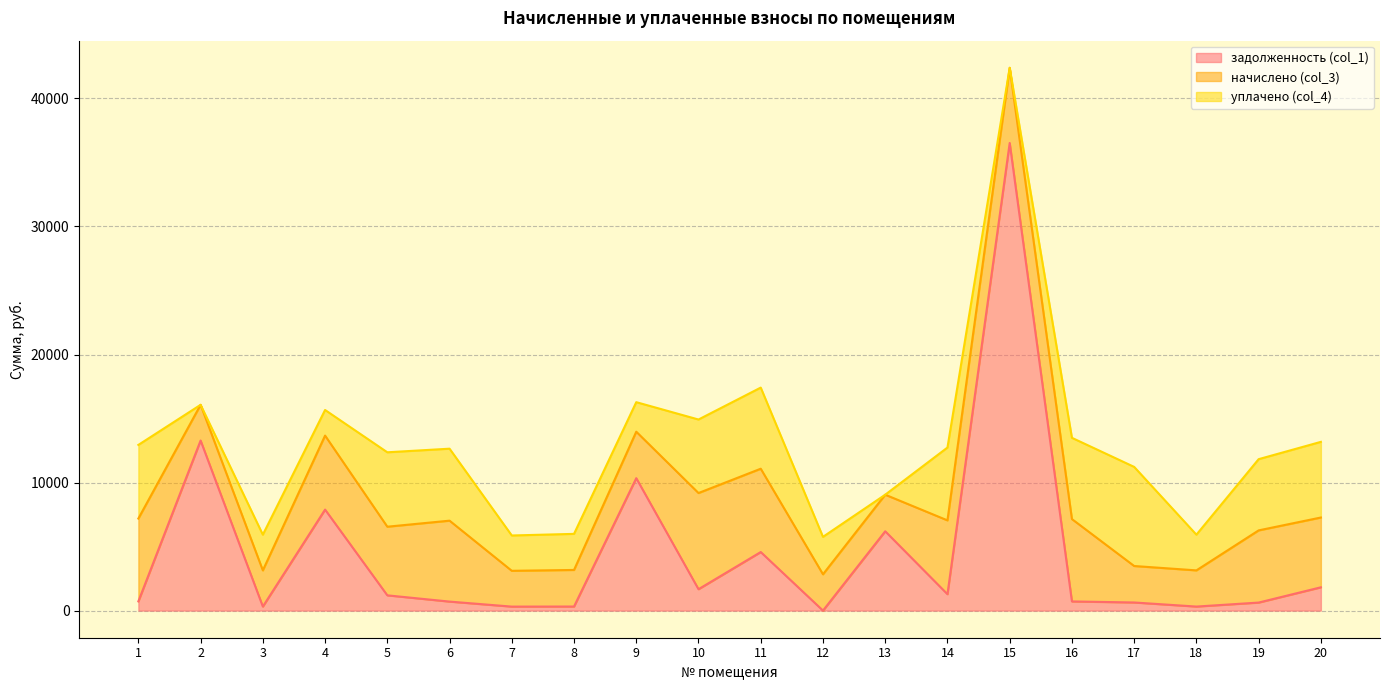

At which category is the sum across all series the highest?

15